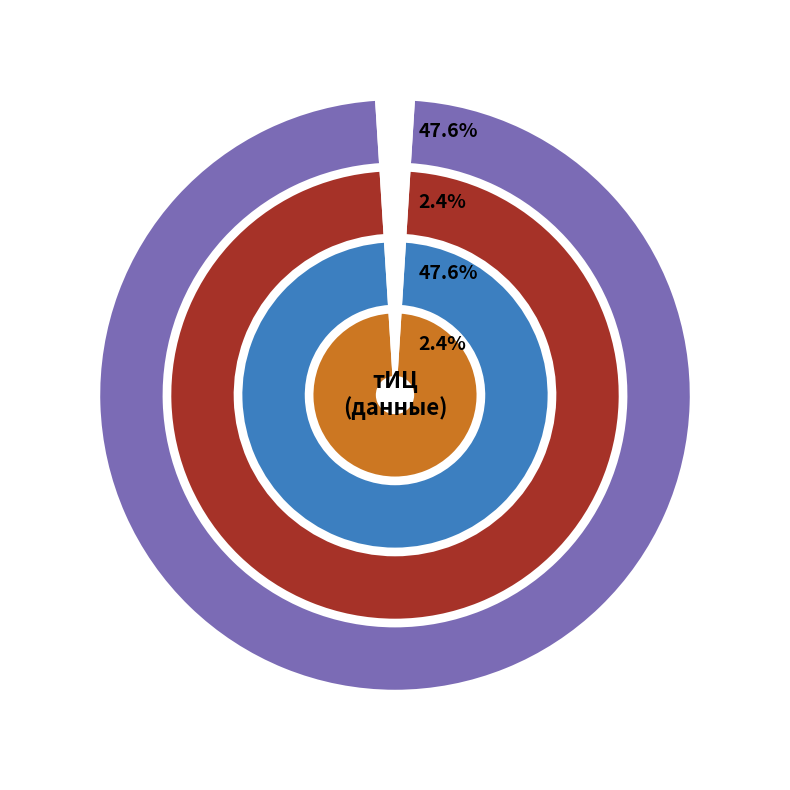

Is there a majority slice in this chart?

No